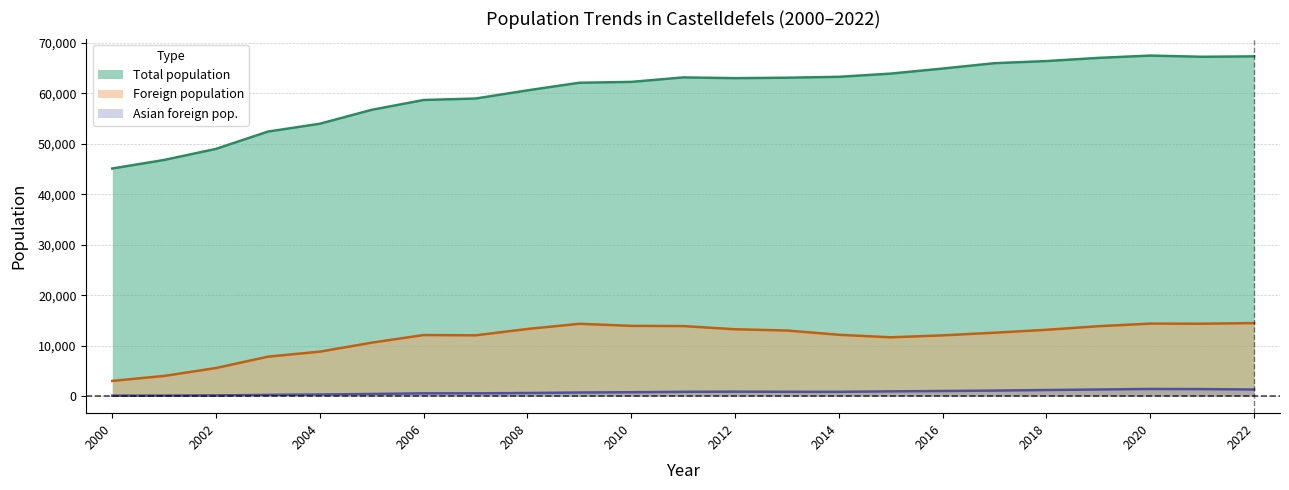

At which category does Total population reach its first local peak?

2011